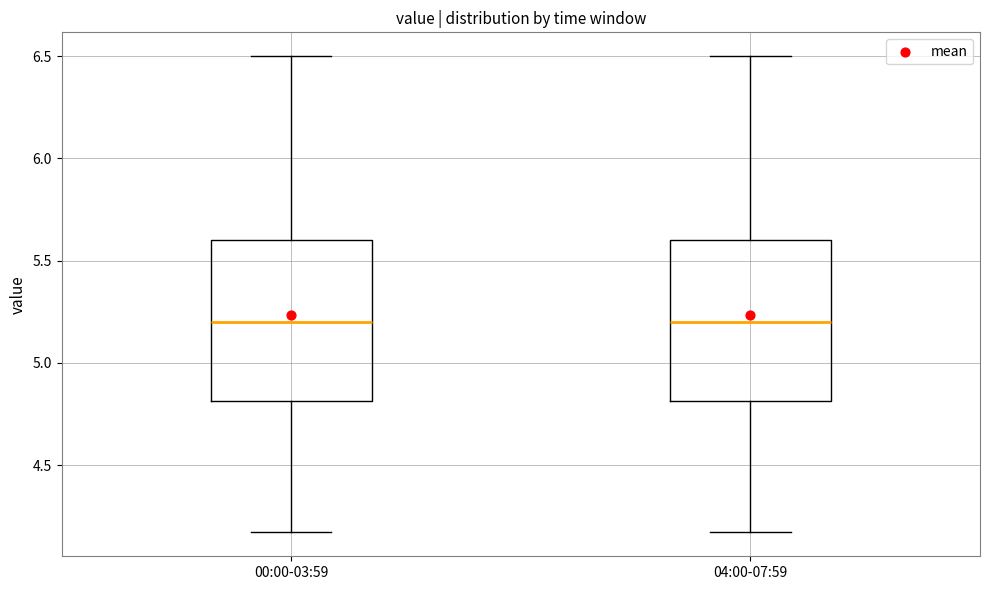

Where is the upper edge of the box for 04:00-07:59 on the y-axis? The values are not printed on the chart, so give them approximately, as read against the axis.

5.60